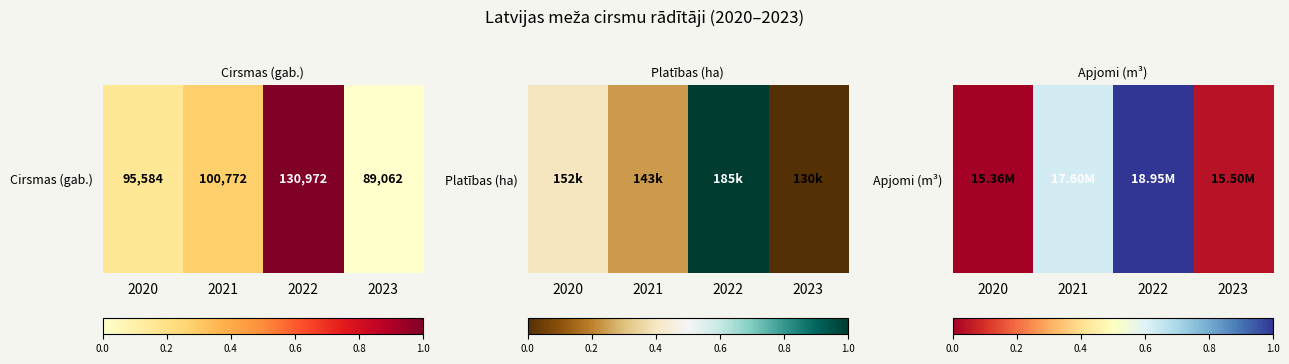

What is the average value?

0.4